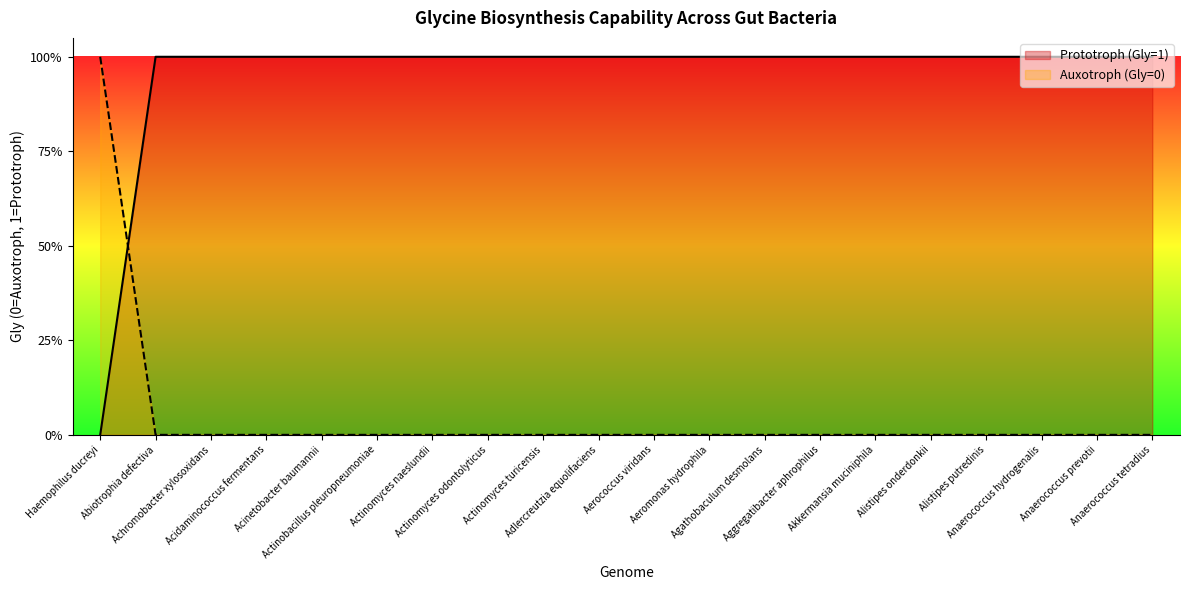

Which label corresponds to the largest value in the chart?

Haemophilus ducreyi